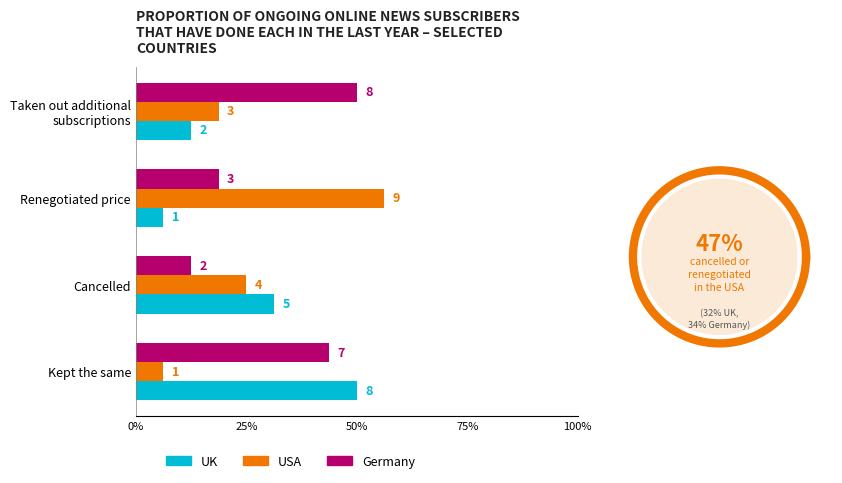

What is the approximate value of USA at Cancelled?

4